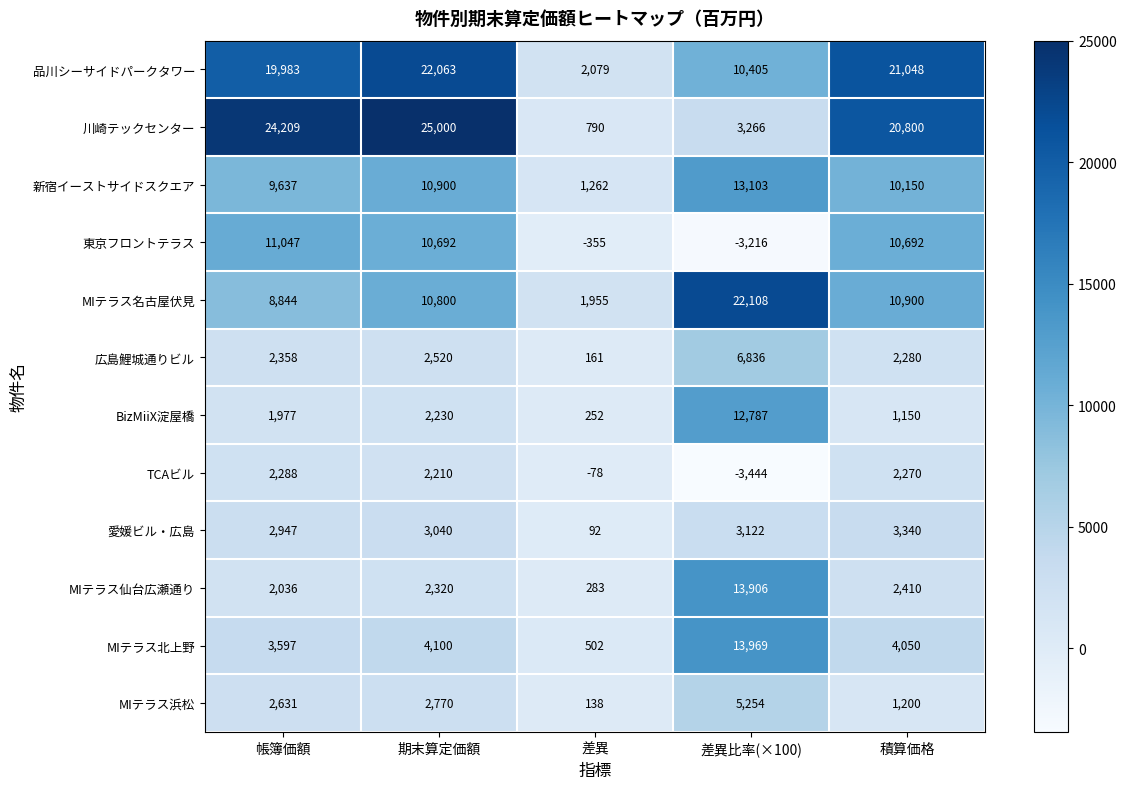

Which series has the widest spread of values?

川崎テックセンター